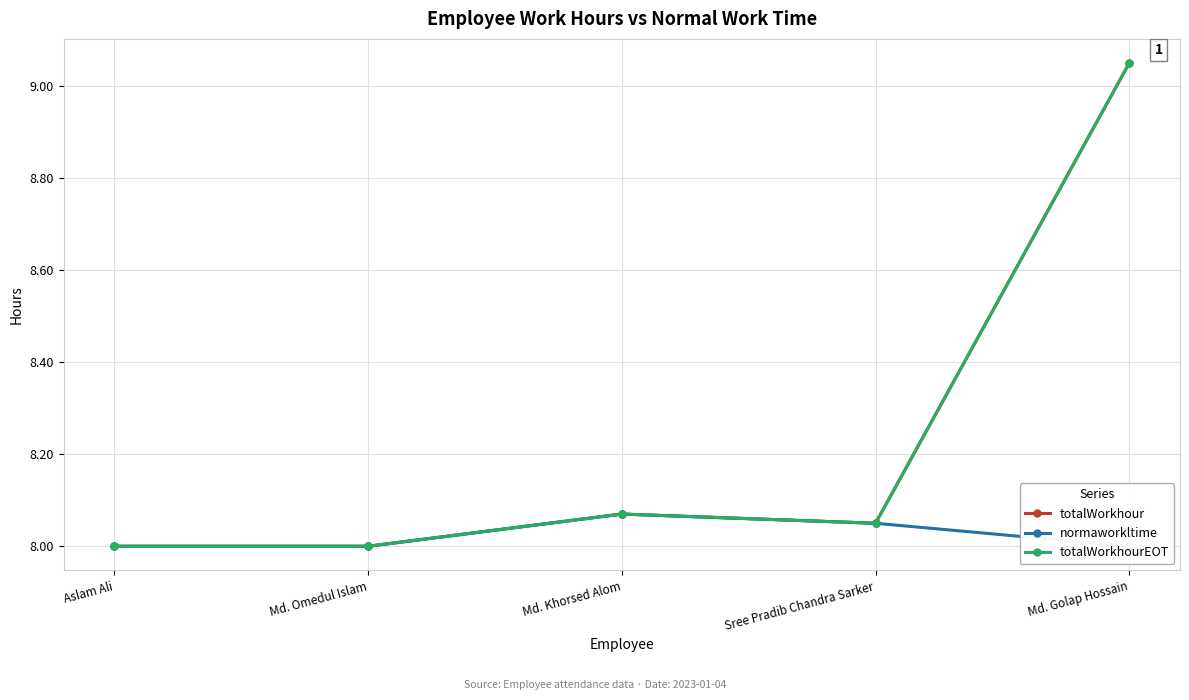

At how many categories does at least one series exceed 8?

3